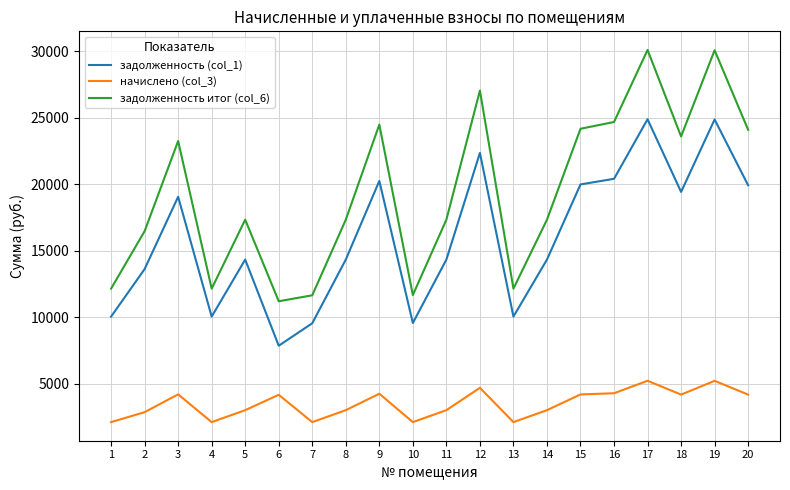

Read the задолженность итог (col_6) value at 8.

17326.1